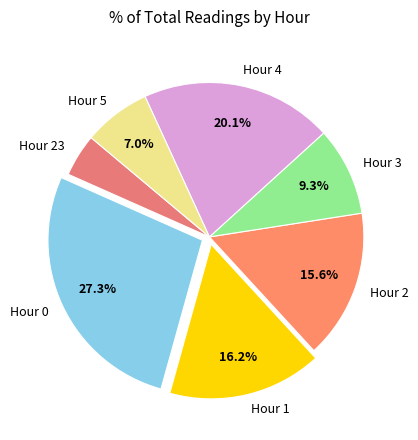

Is there any slice that represents more than half of the pie?

No